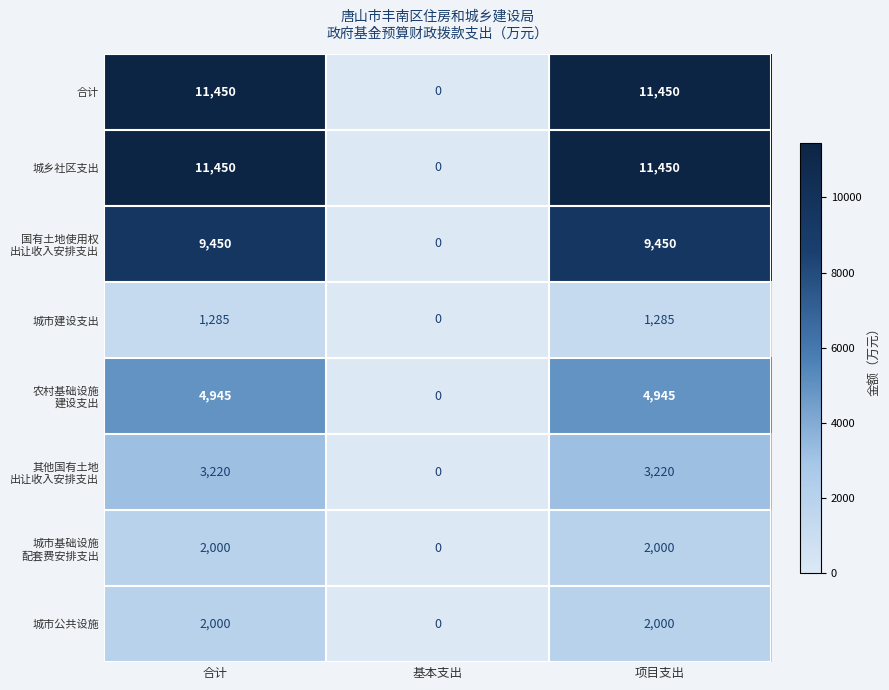

The 城乡社区支出 series shows 18319 at 项目支出. True or false?

False